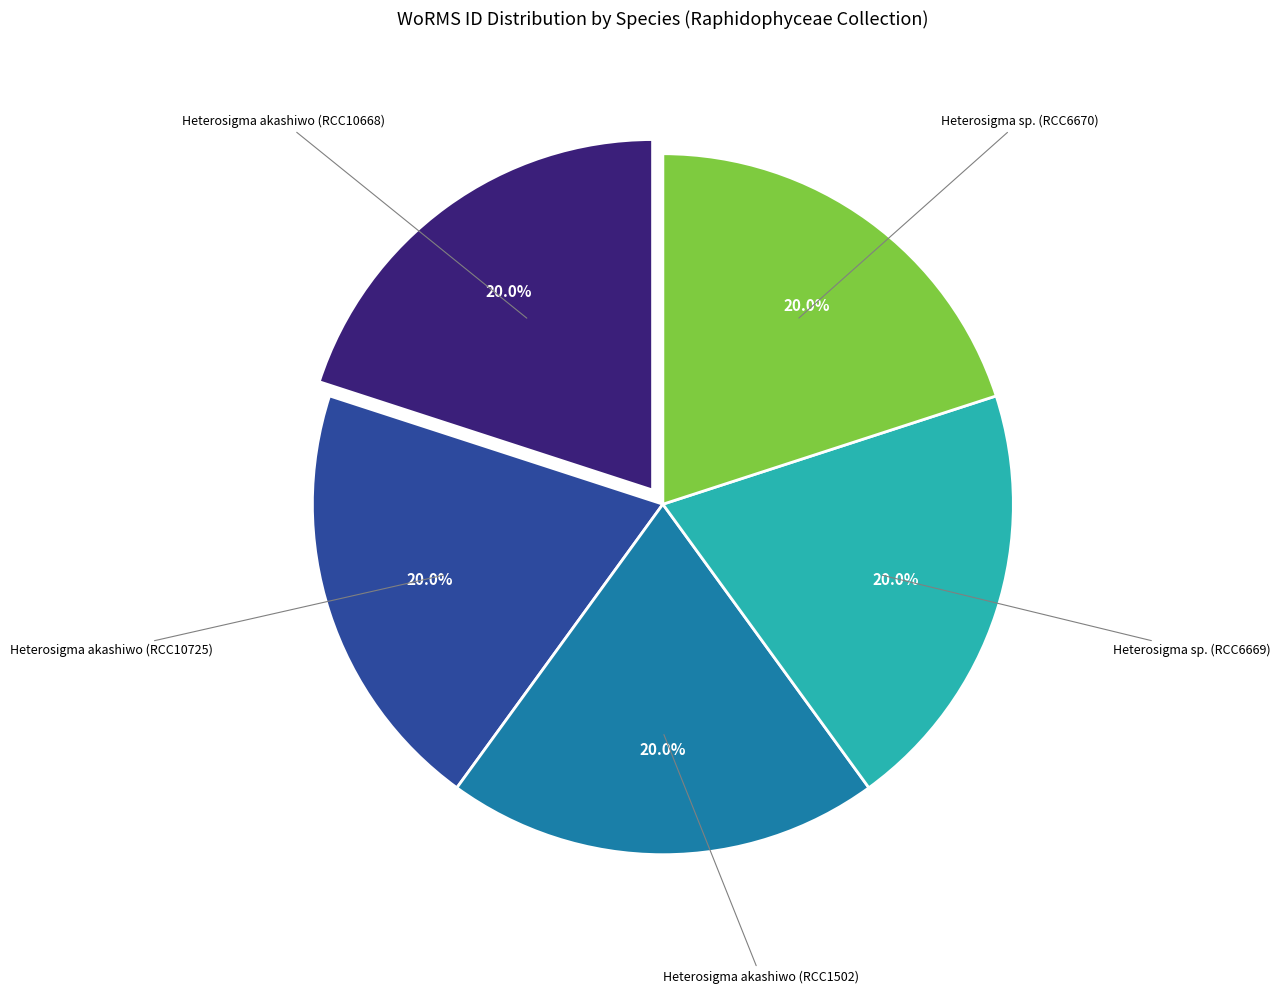

True or false: Heterosigma akashiwo (RCC10725) accounts for 20% of the total.

True